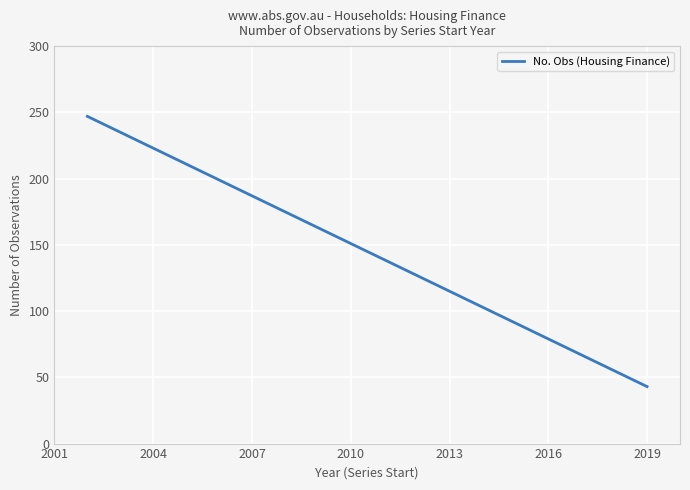

What is the greatest value displayed?

247.0